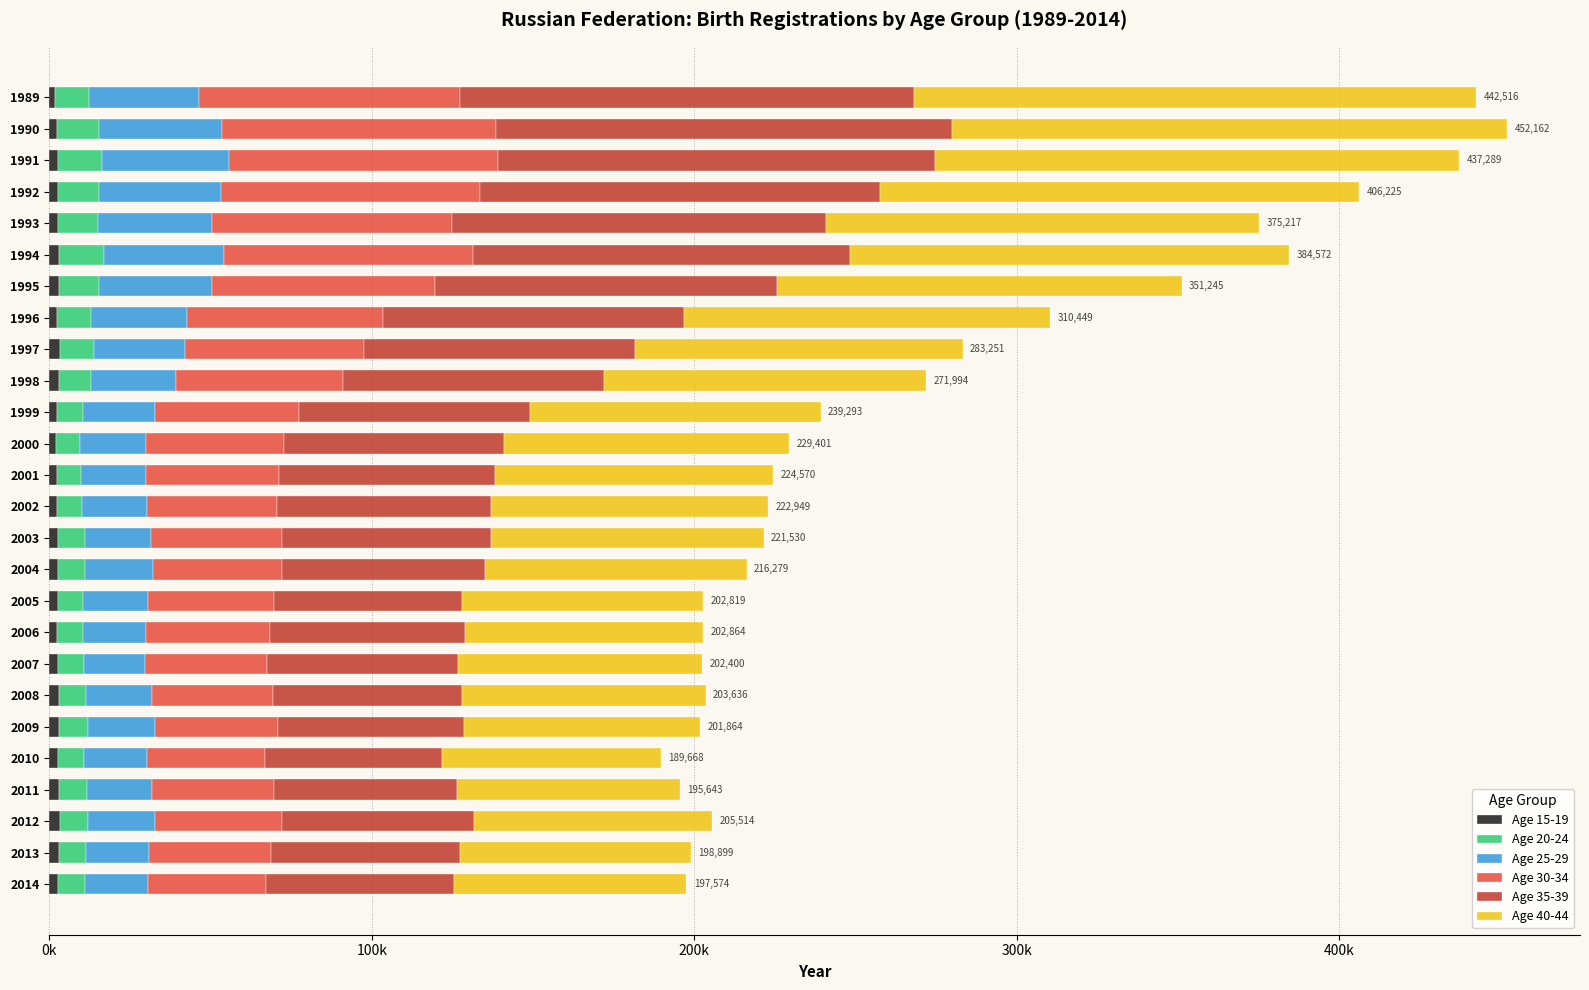

How many distinct data groups are displayed?

6